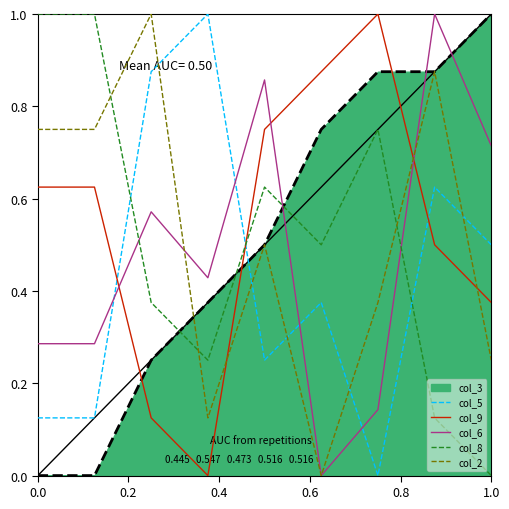

How many col_9 values are between 0 and 1?

9